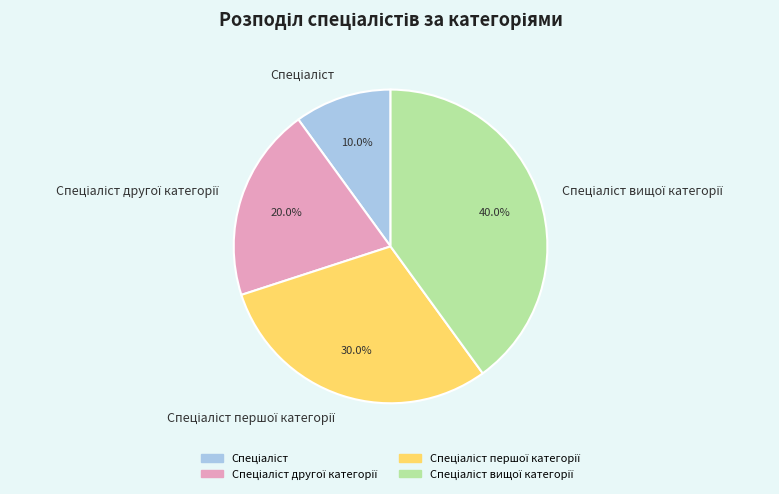

Is there any slice that represents more than half of the pie?

No